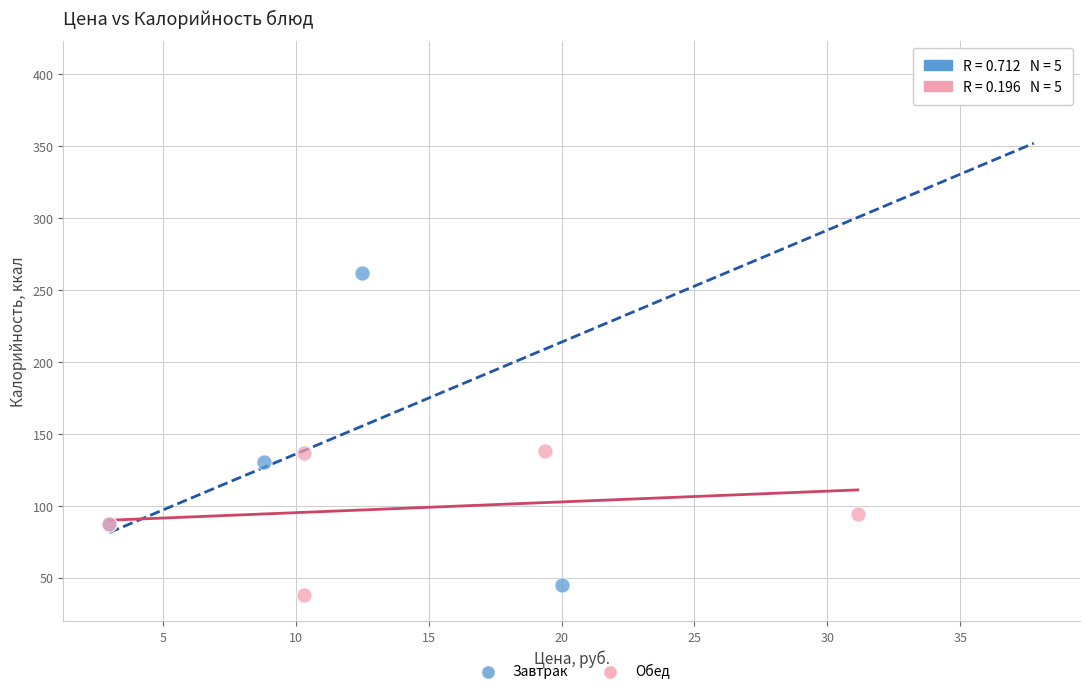

Which series contains the highest Y value?

Завтрак